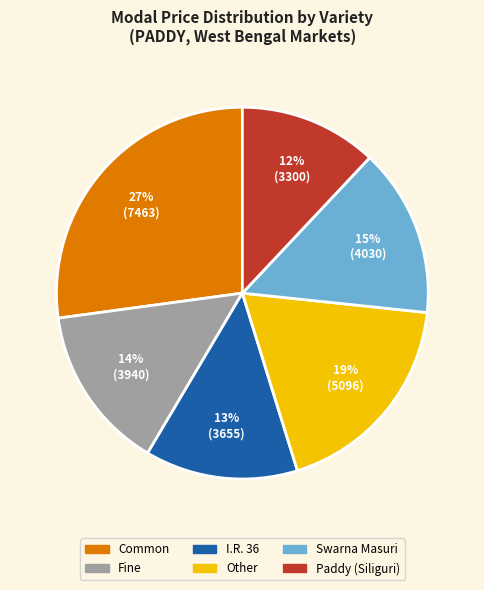

How many slices are in this pie chart?

6